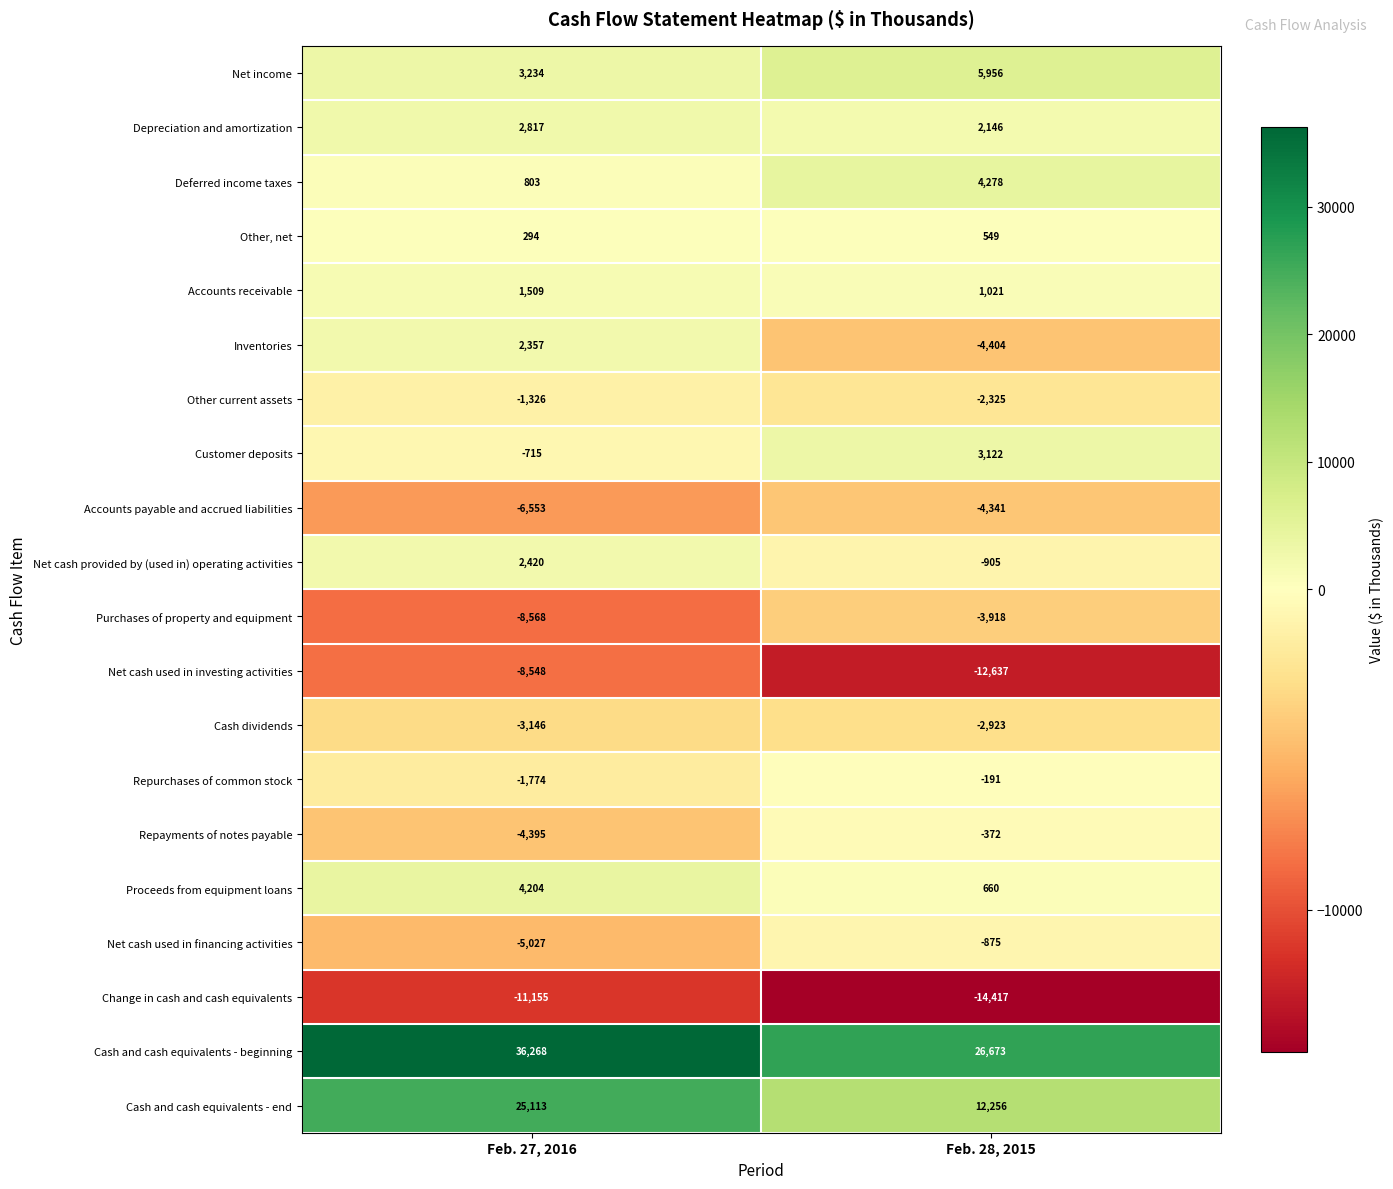

At which category is the sum across all series the highest?

Feb. 27, 2016